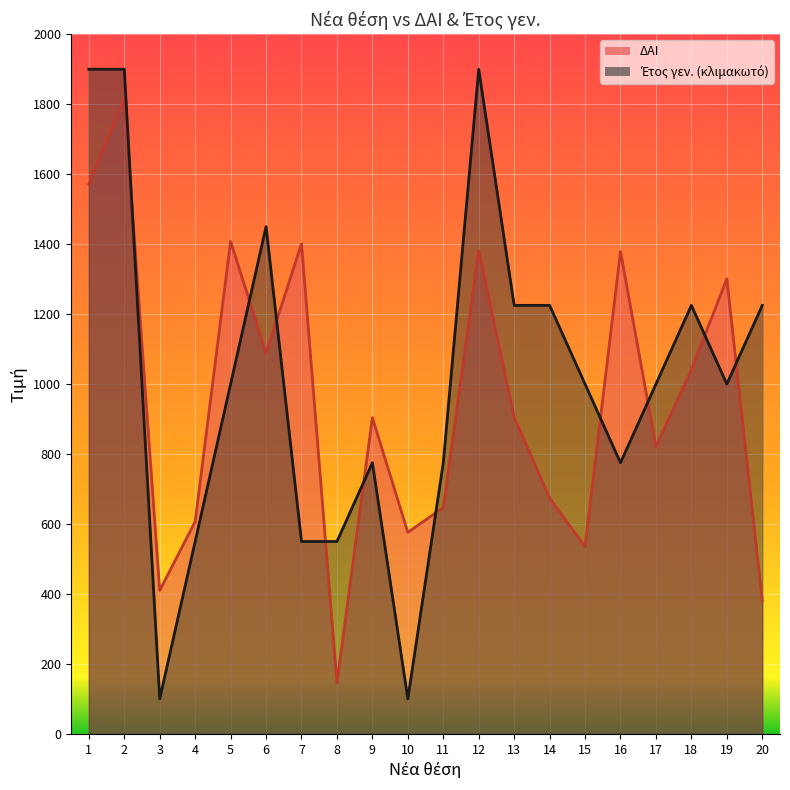

Is the value of Έτος γεν. (line) at 7 greater than the value of ΔΑΙ (line) at 12?

No